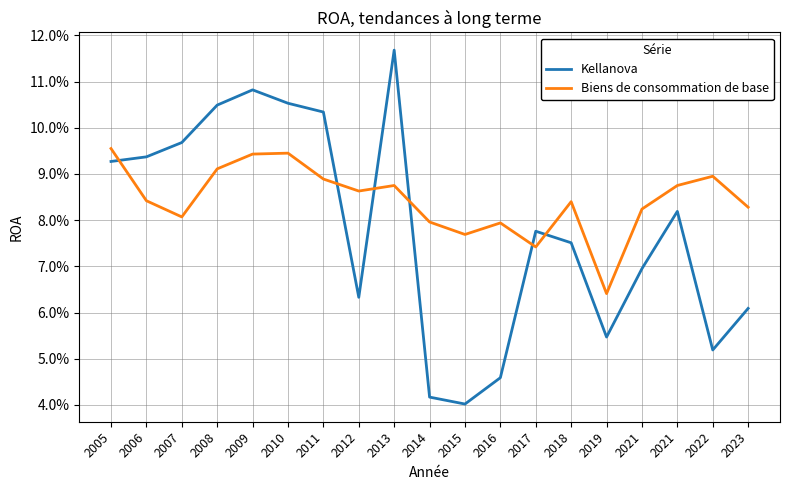

How many interior local peaks does the Kellanova series have?

4